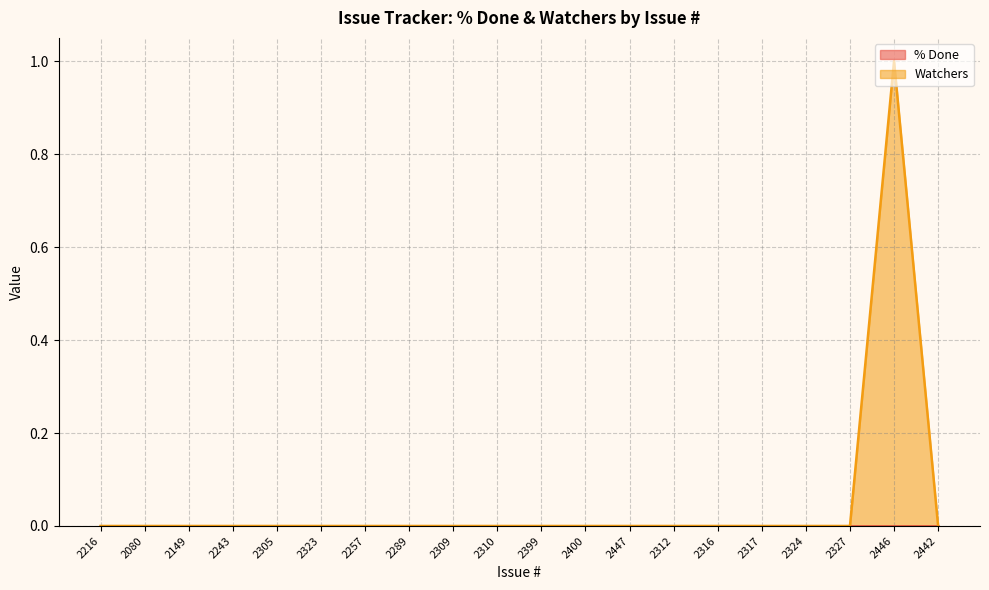

Does the chart have visible grid lines?

Yes